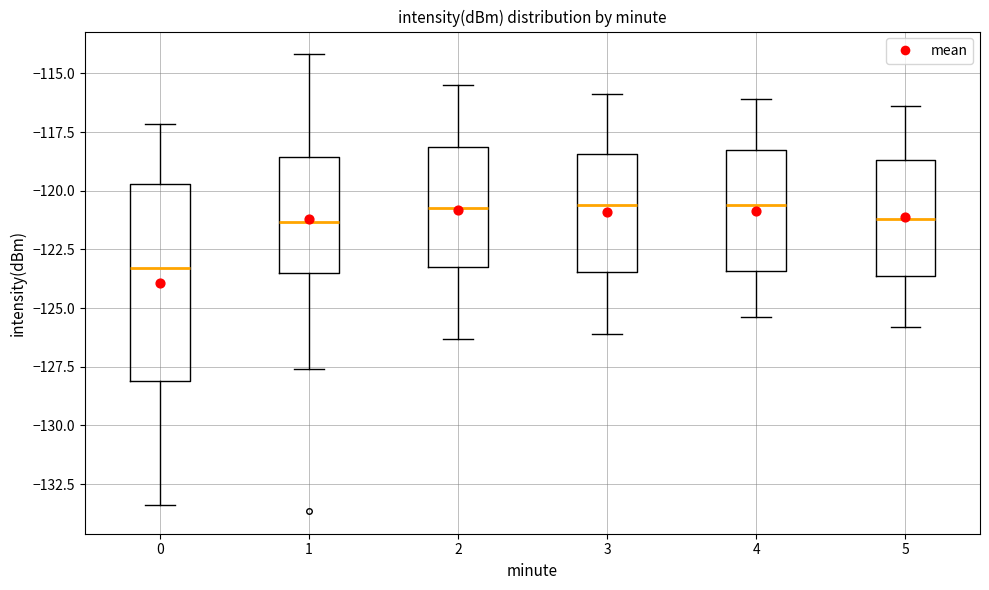

Which box is the tallest, from its lower edge to its upper edge?

0